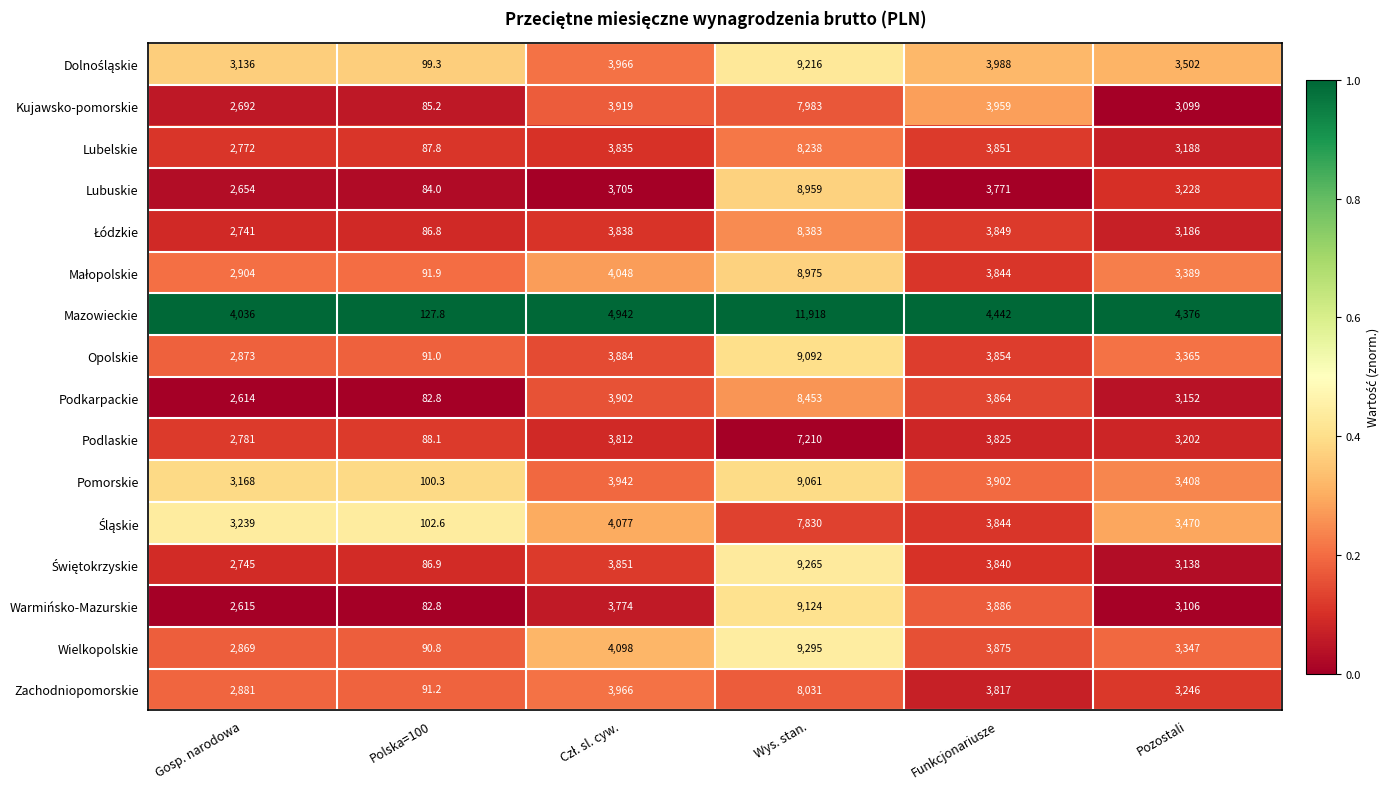

What is the spread (max minus min) of values at Pozostali?

1277.0